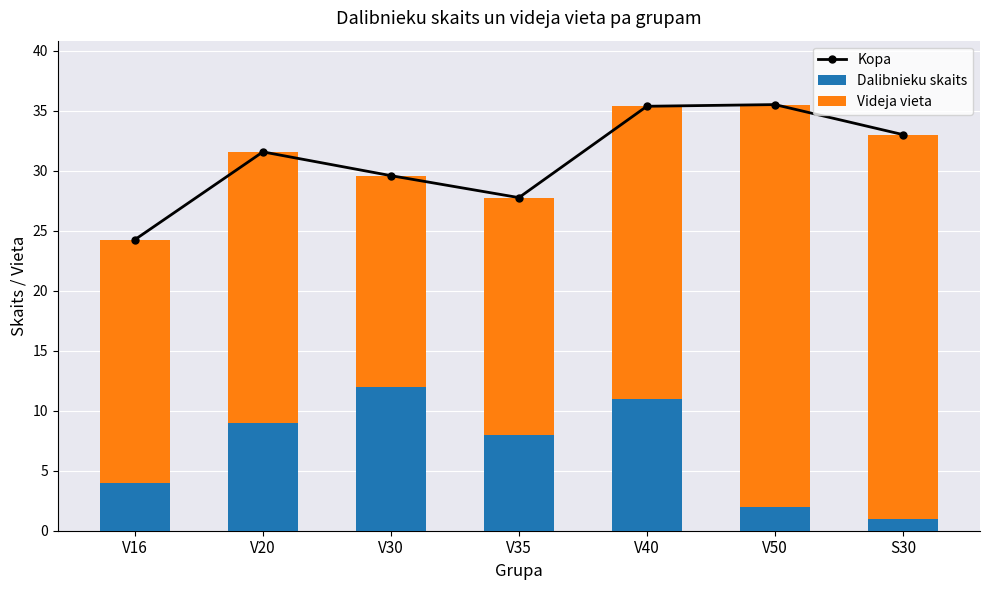

Reading right to left, transcribe all the data shown in this chart.

Kopa: S30=33.0	V50=35.5	V40=35.4	V35=27.8	V30=29.6	V20=31.6	V16=24.2
Dalibnieku skaits: S30=1.0	V50=2.0	V40=11.0	V35=8.0	V30=12.0	V20=9.0	V16=4.0
Videja vieta: S30=32.0	V50=33.5	V40=24.4	V35=19.8	V30=17.6	V20=22.6	V16=20.2